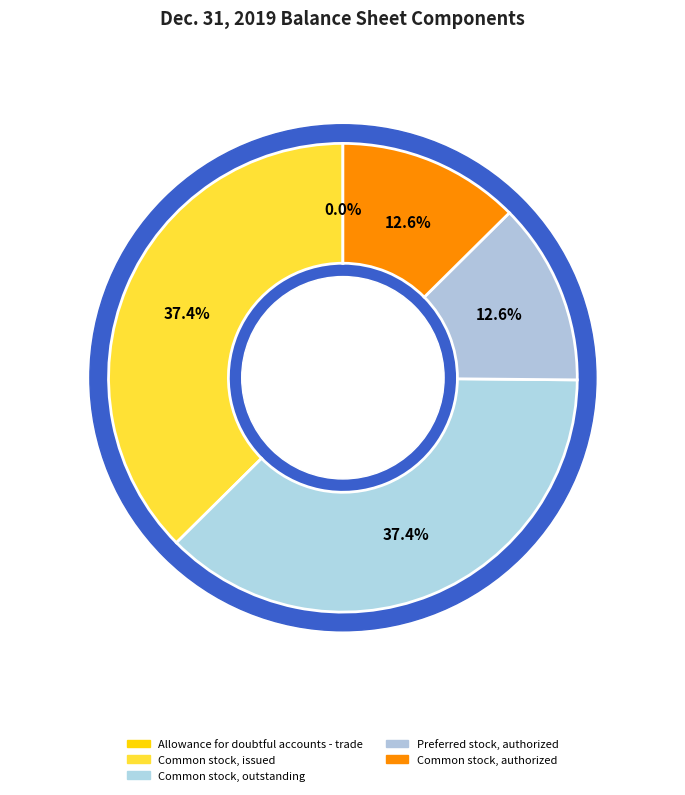

To the nearest percent, what percentage of the pie is Preferred stock, authorized?

13%